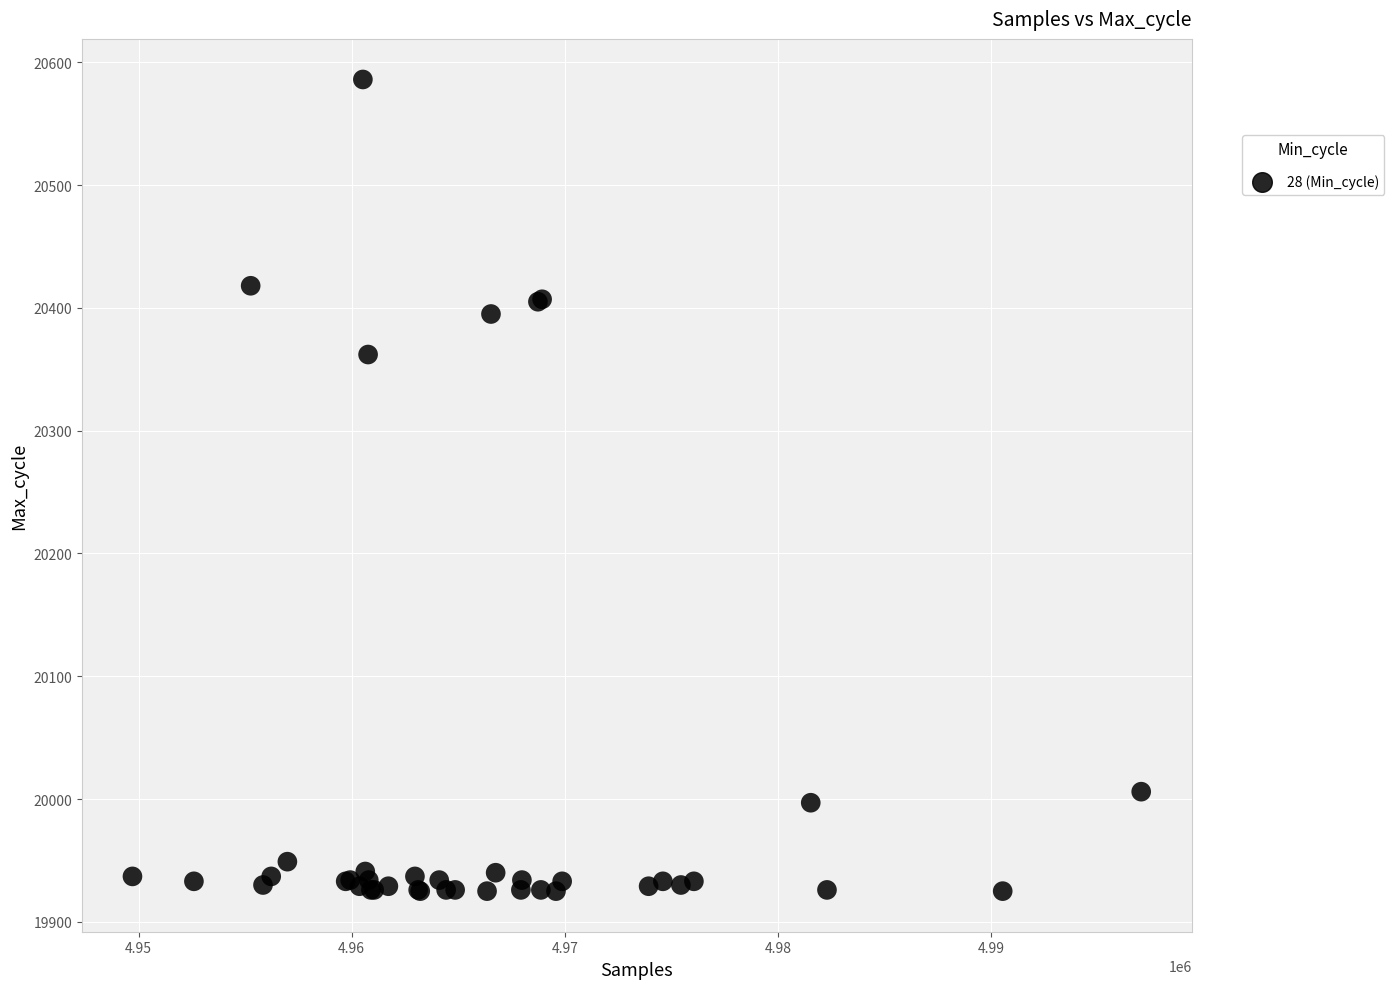

What Y value in the scatter plot is closest to 20255?

20362